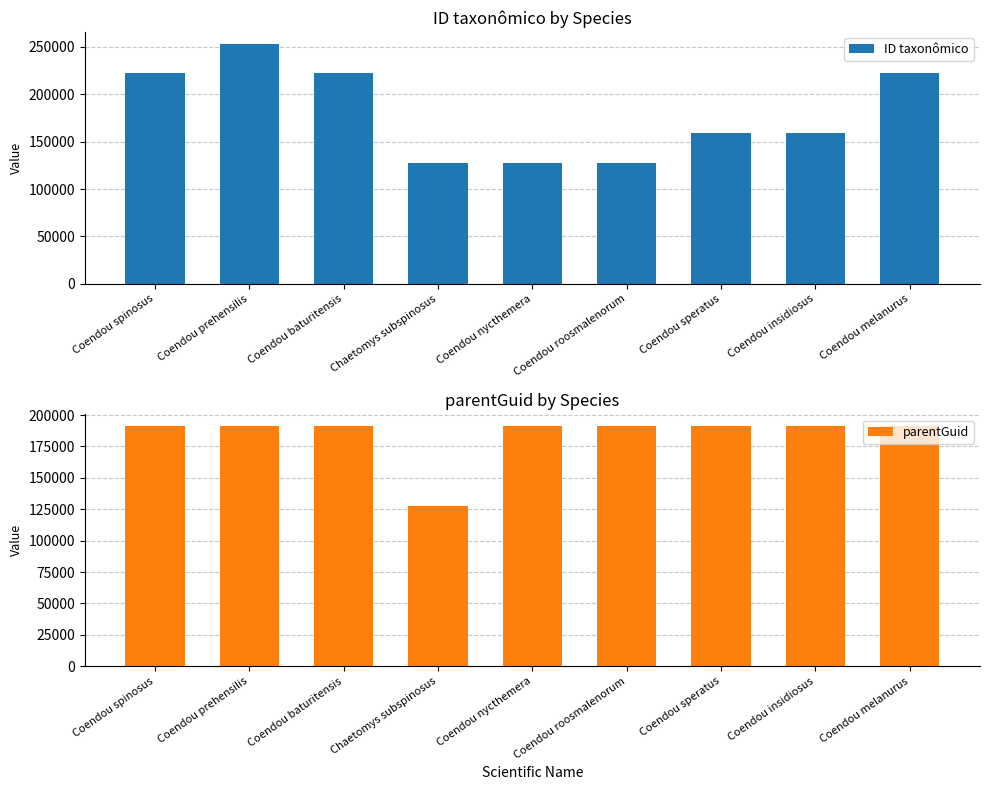

Rank the categories by ID taxonômico value from highest to lowest.

Coendou prehensilis, Coendou spinosus, Coendou melanurus, Coendou baturitensis, Coendou insidiosus, Coendou speratus, Coendou nycthemera, Chaetomys subspinosus, Coendou roosmalenorum